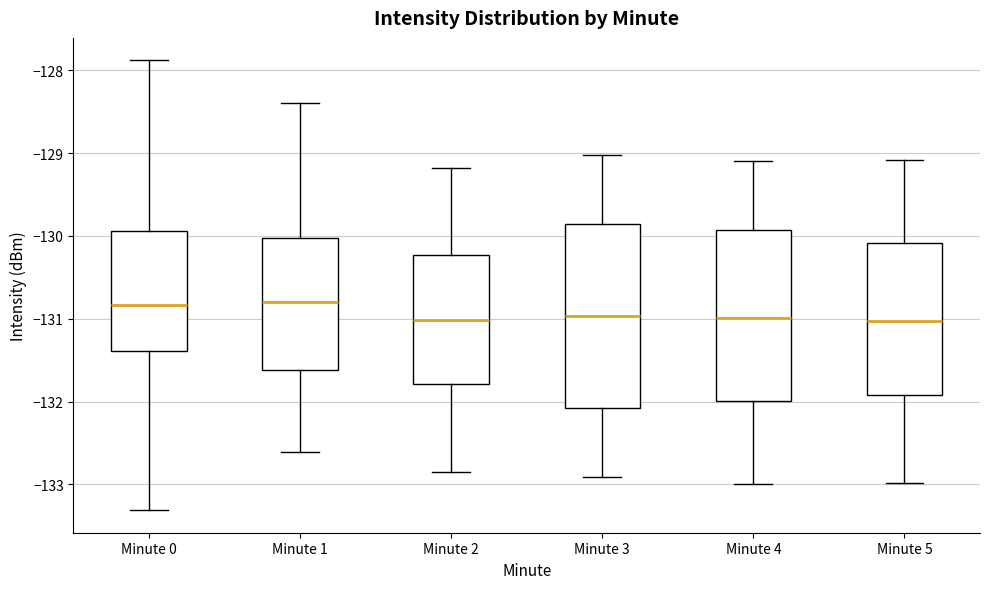

Where does the median line of the box for Minute 5 sit on the y-axis? The values are not printed on the chart, so give them approximately, as read against the axis.

-131.0